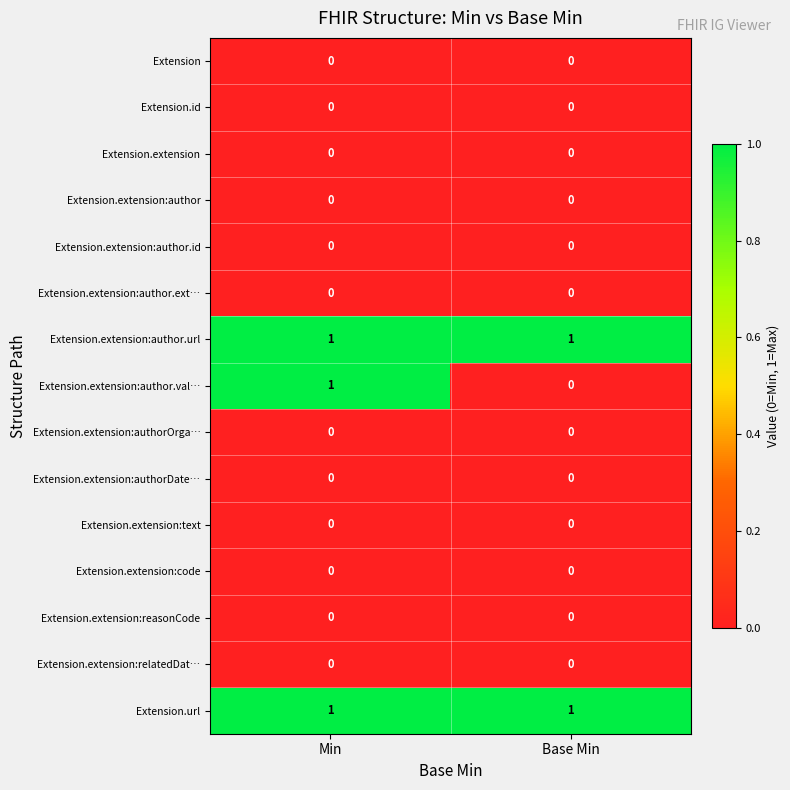

Which series has the largest range (max minus min)?

Extension.extension:author.val…